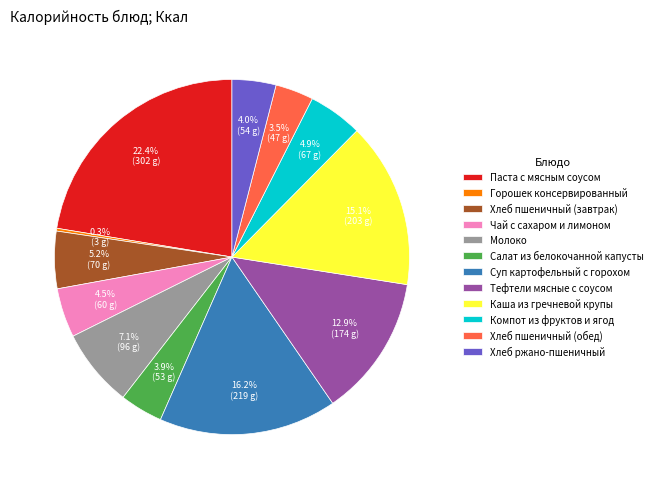

Is there a majority slice in this chart?

No